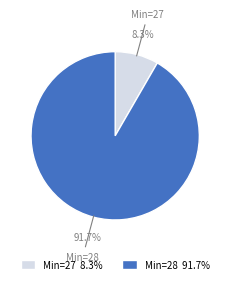

Does any single category account for the majority?

Yes